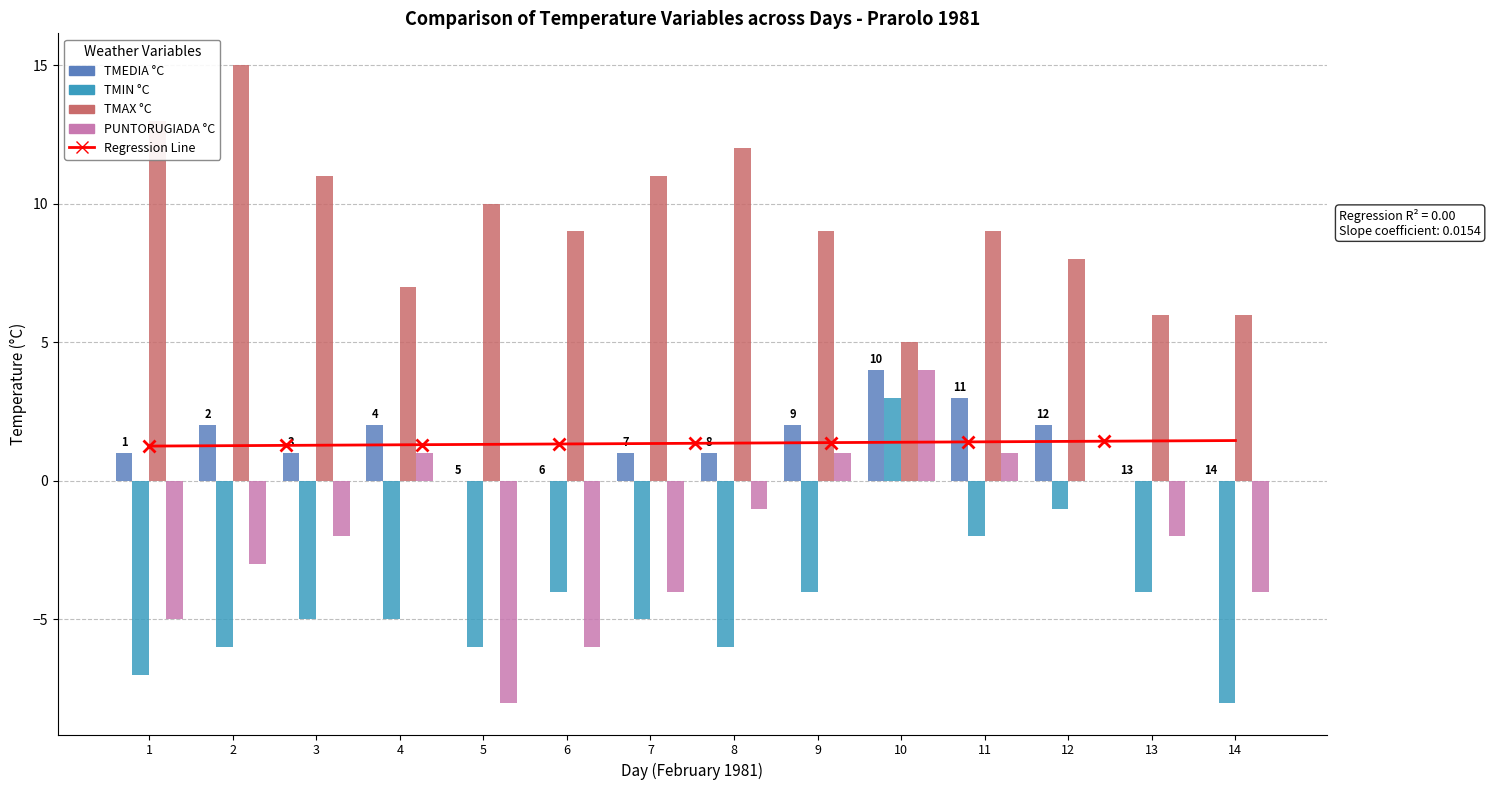

True or false: TMIN °C has a value of -1 at 12.

True